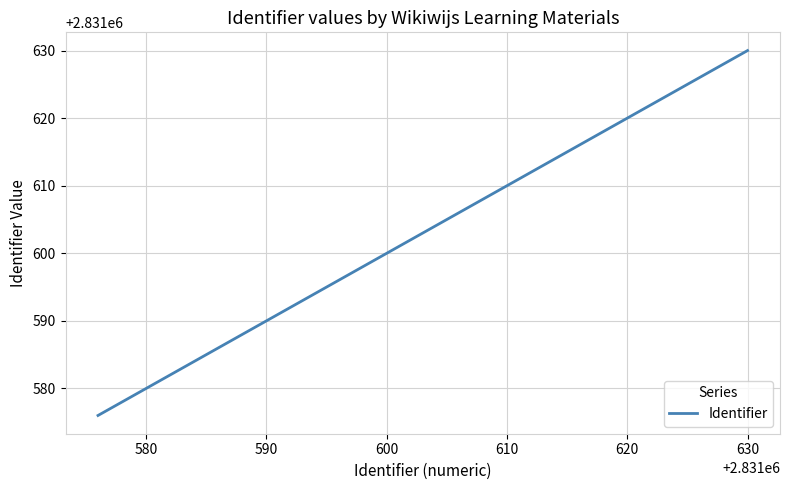

What is the sum of all values?

16989575